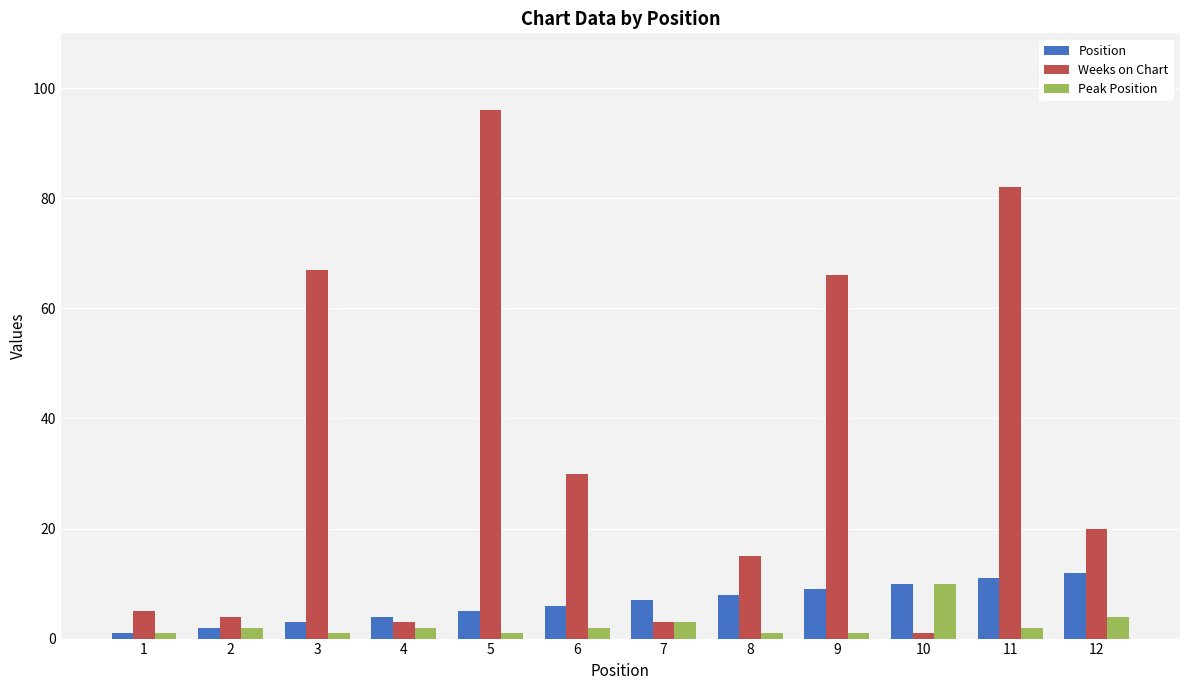

What is the difference between the maximum and minimum values in the Weeks on Chart series?

95